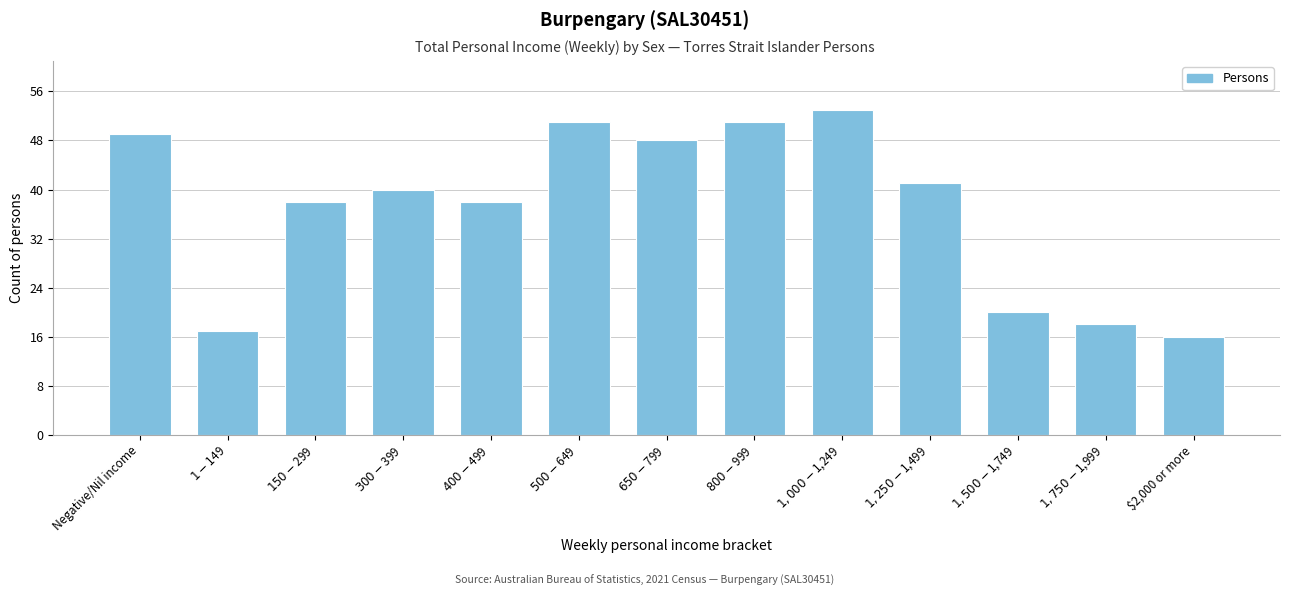

Reading right to left, what are all the values shown in this chart?

16	18	20	41	53	51	48	51	38	40	38	17	49